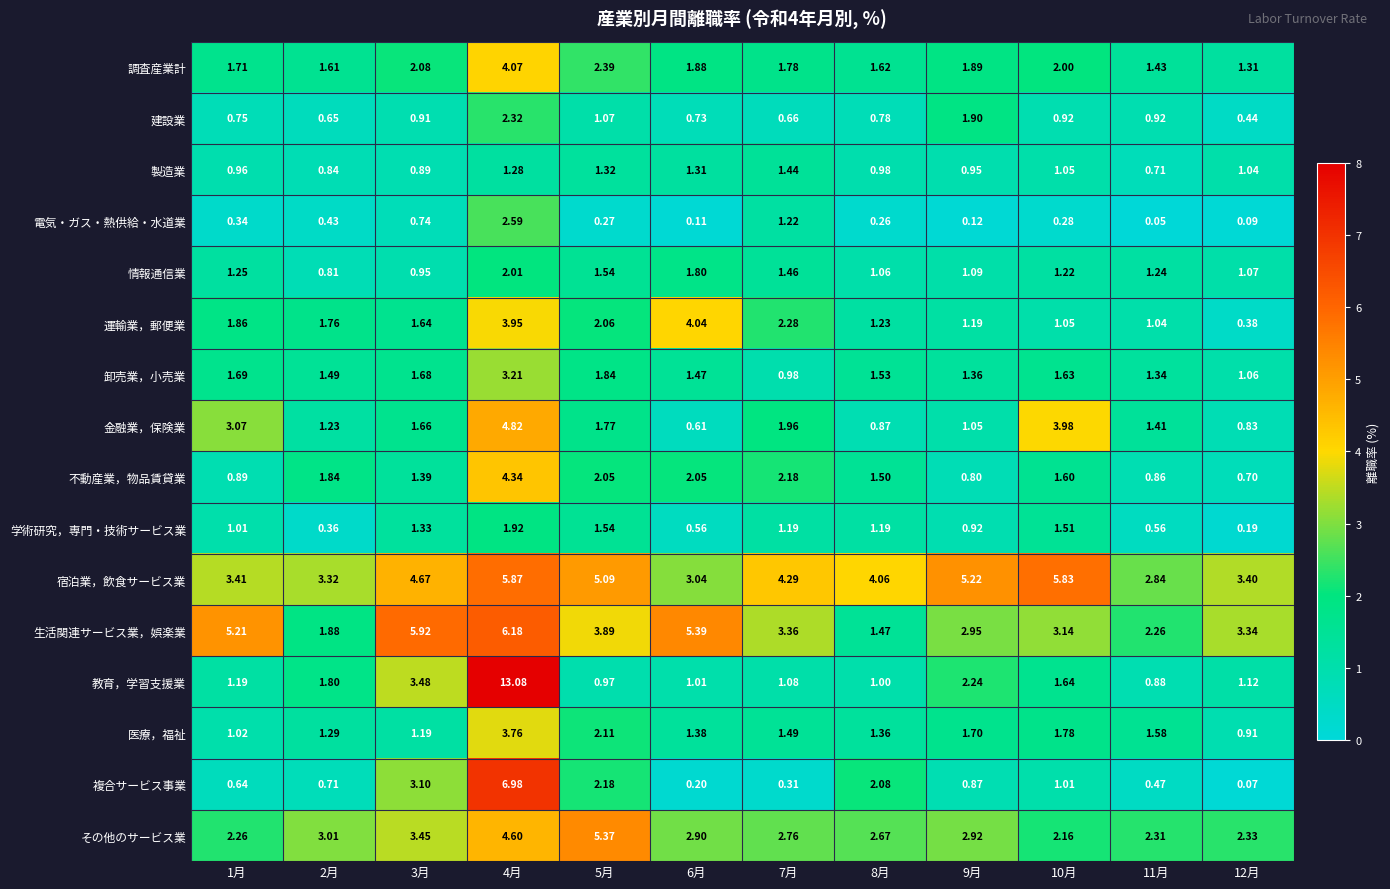

Between 6月 and 12月, which series saw the biggest shift?

運輸業，郵便業